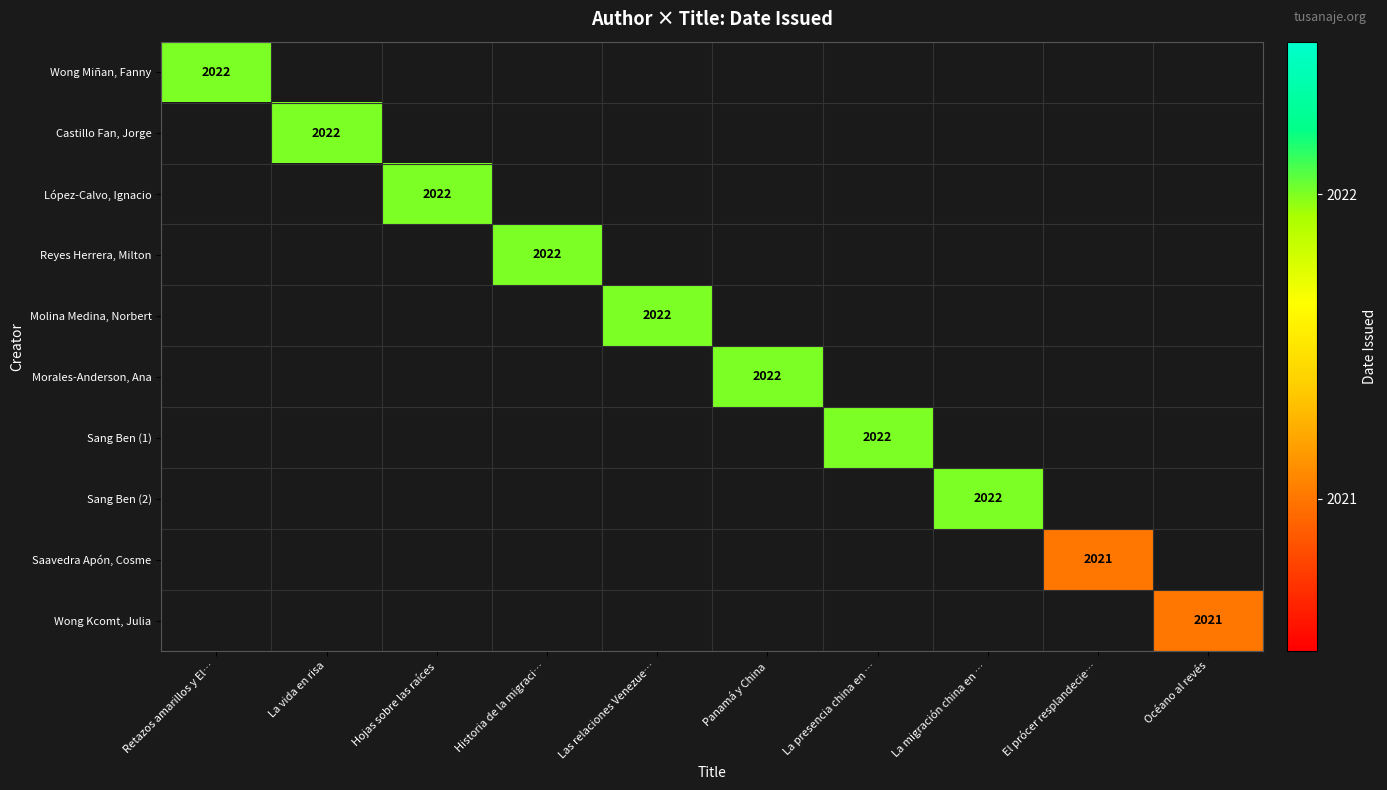

The López-Calvo, Ignacio series shows 1304 at Hojas sobre las raíces. True or false?

False